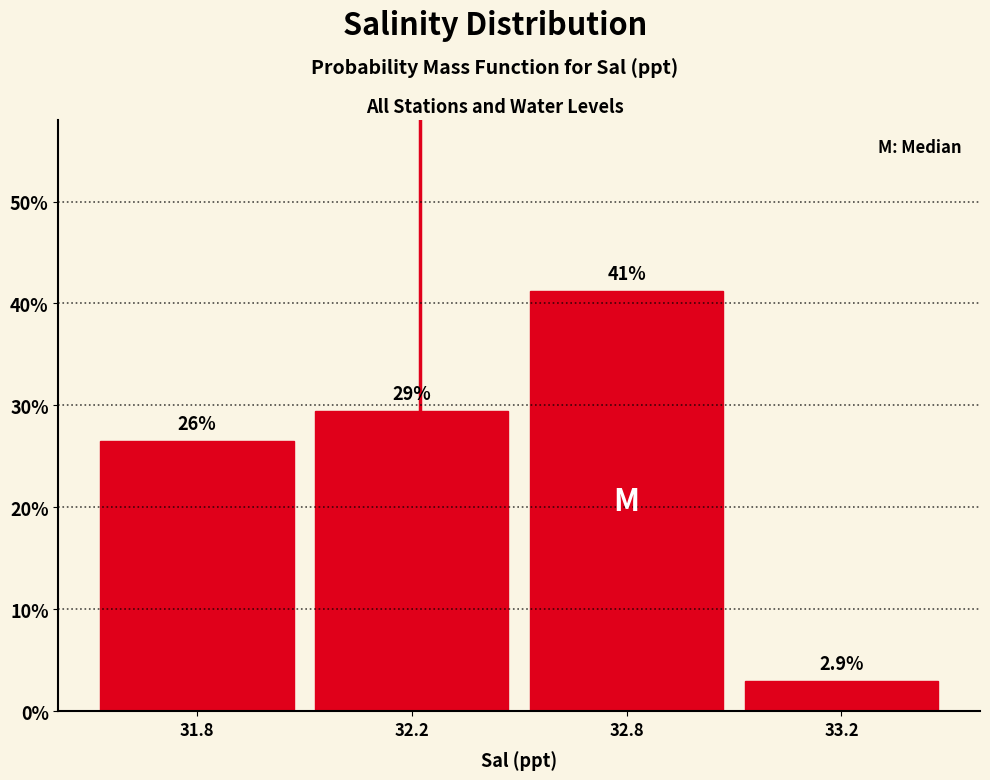

Reading right to left, list all the values displayed in this chart.

2.9	41.2	29.4	26.5